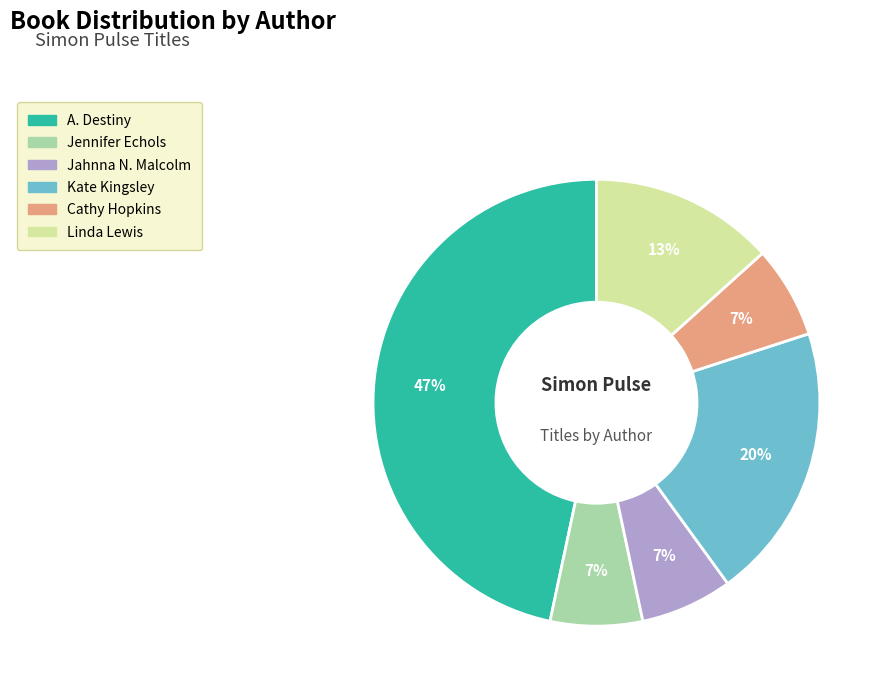

What is the ratio of the value at Kate Kingsley to the value at Linda Lewis?

1.5